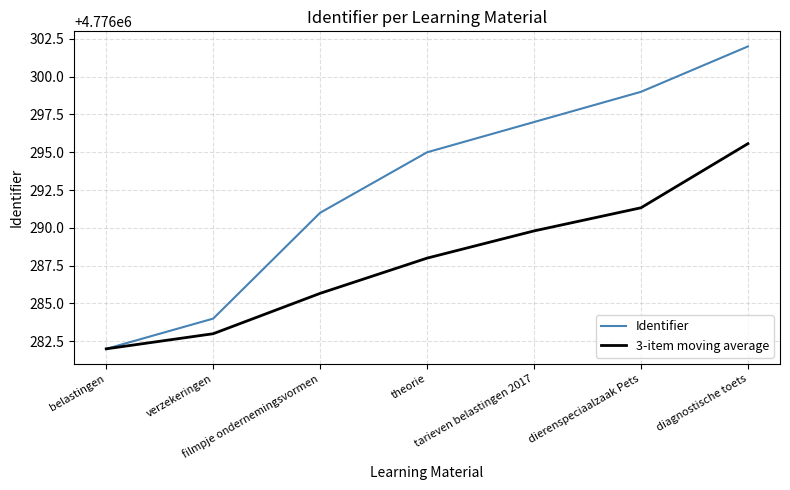

Rank the categories by Identifier value from highest to lowest.

diagnostische toets, dierenspeciaalzaak Pets, tarieven belastingen 2017, theorie, filmpje ondernemingsvormen, verzekeringen, belastingen